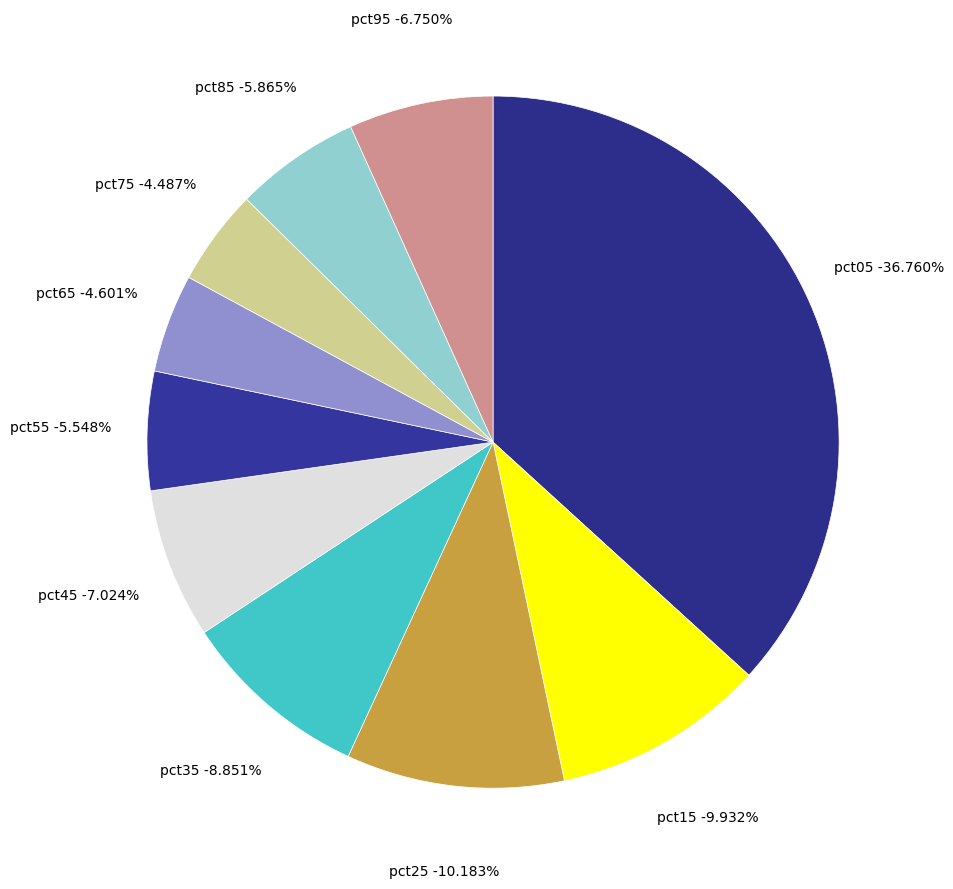

True or false: pct05 accounts for 37% of the total.

True